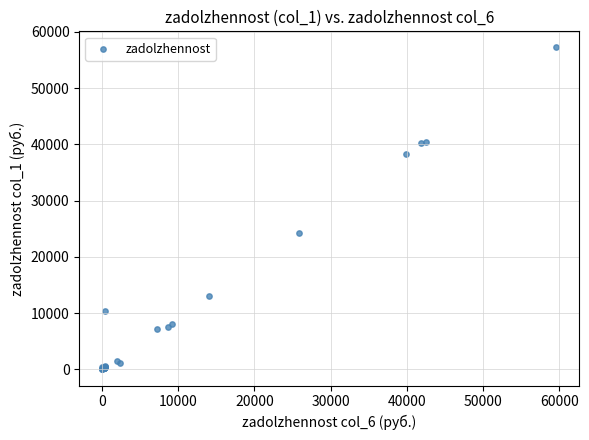

What Y value in the scatter plot is closest to 28619?

24336.5